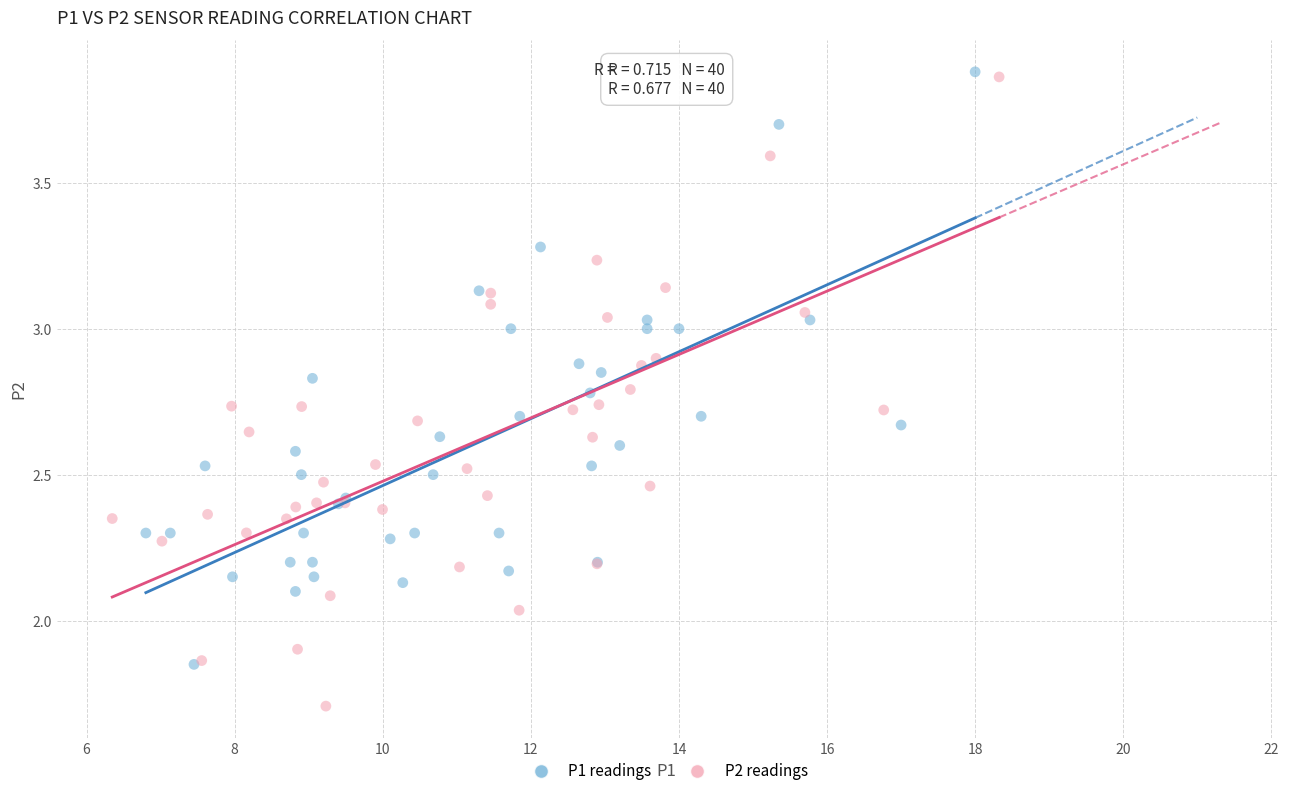

Which series contains the lowest Y value?

P2 readings